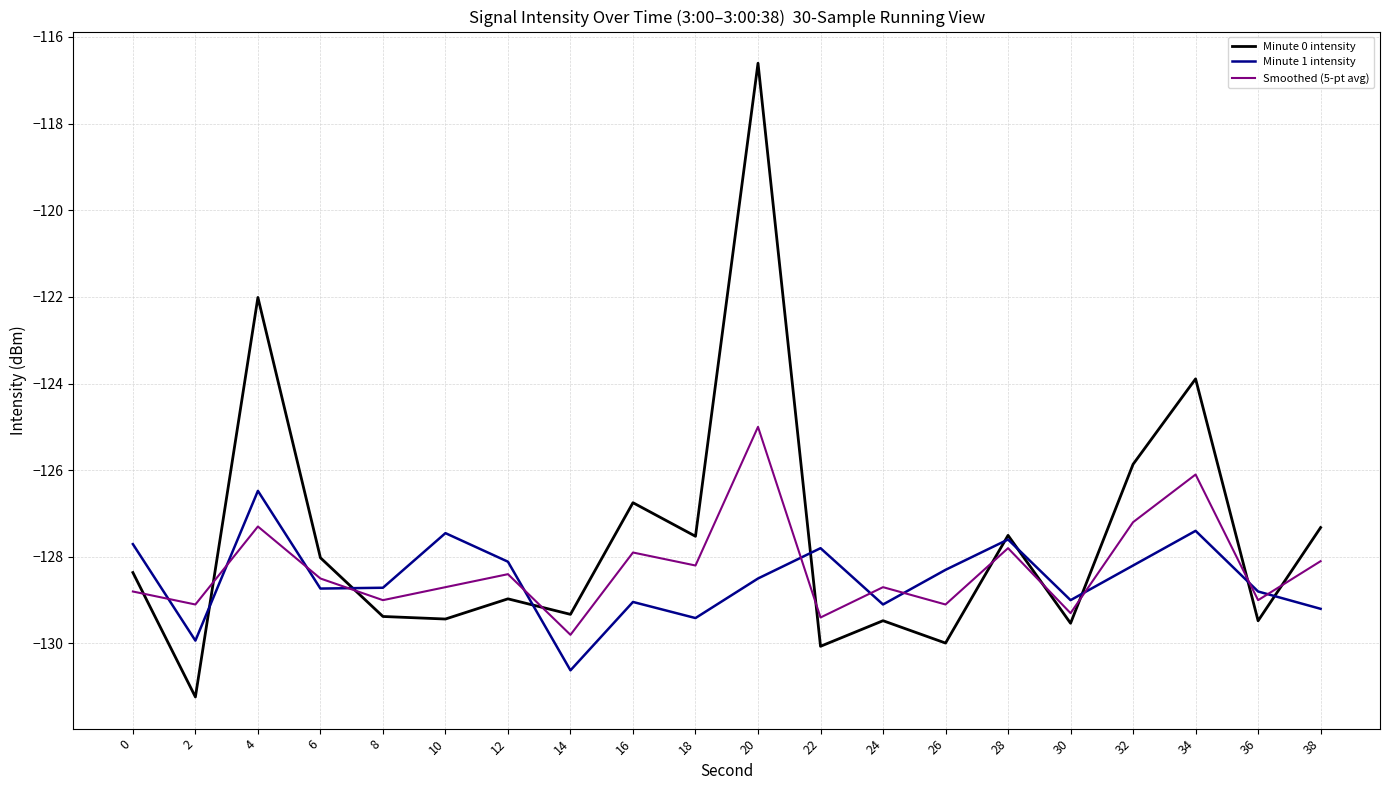

Which label corresponds to the largest value in the chart?

20